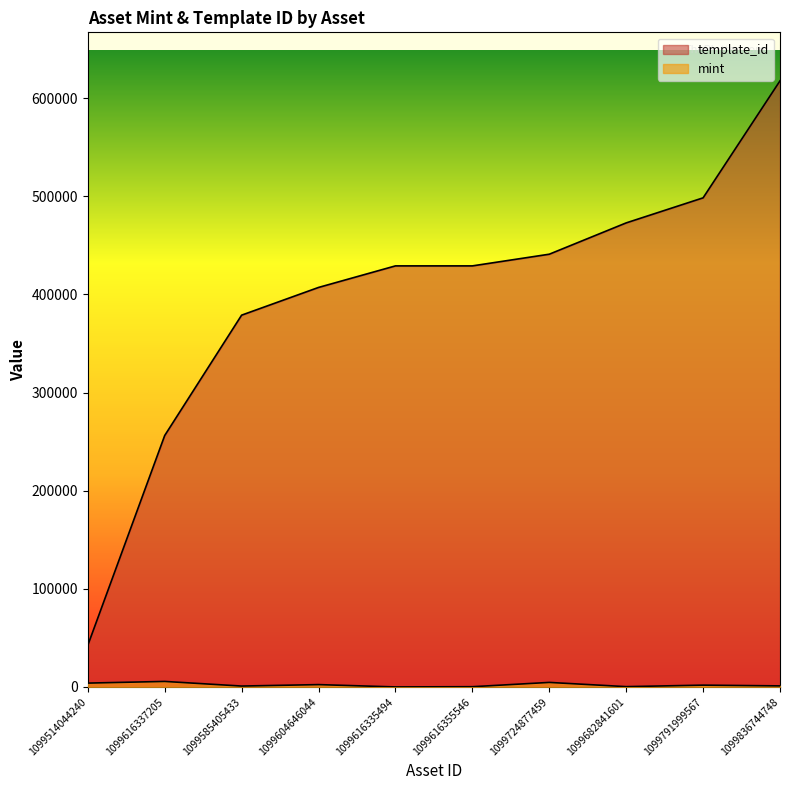

True or false: mint and template_id cross at least once.

False